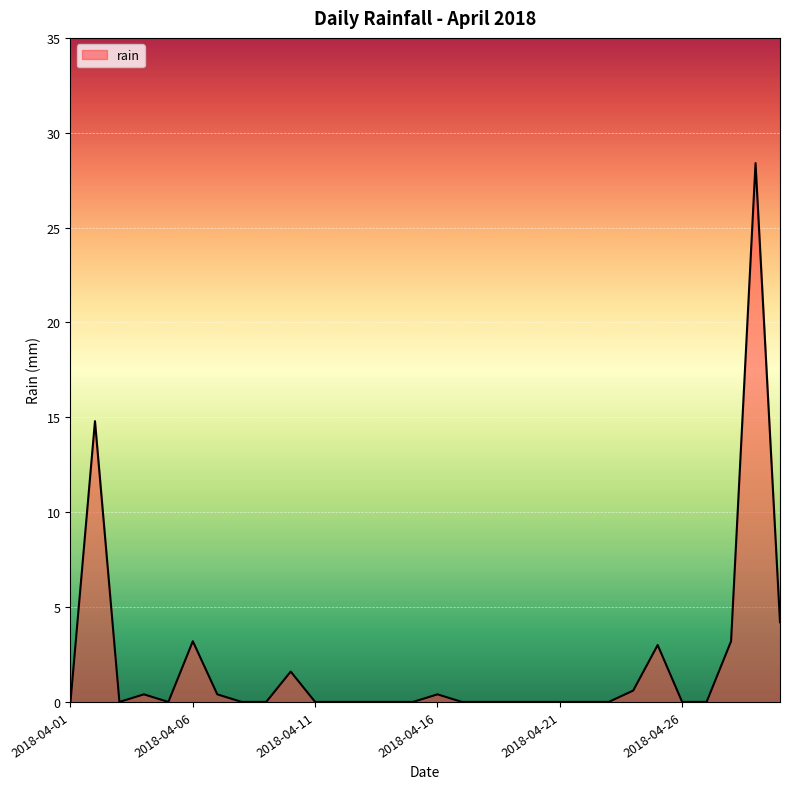

Count the number of data series in this chart.

1